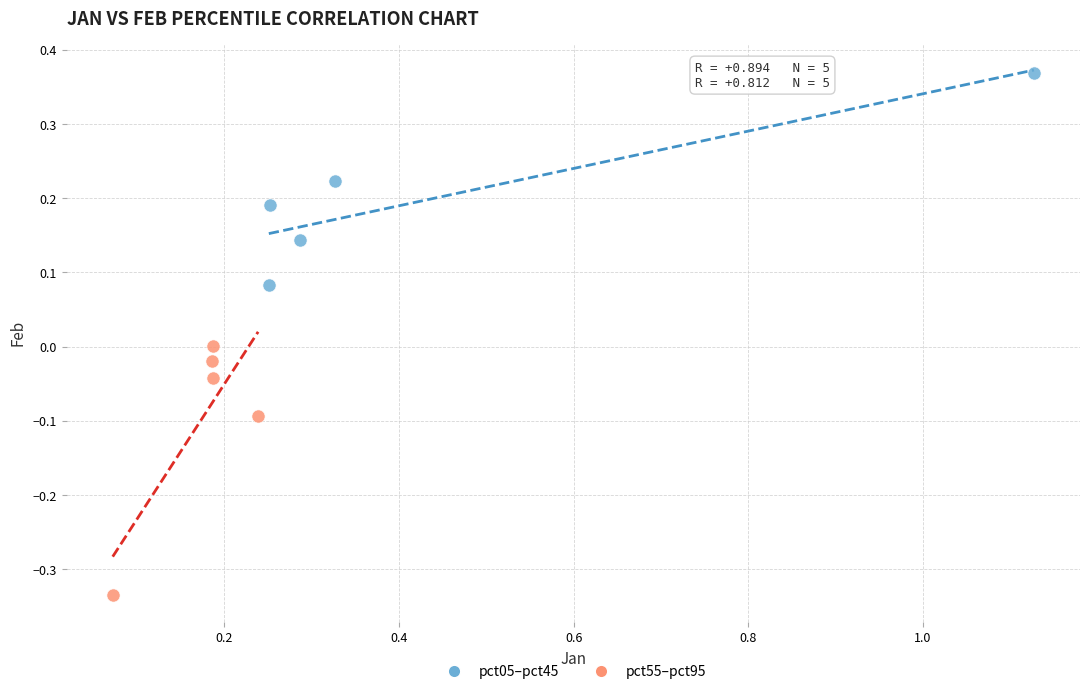

What are all the series names shown in the legend?

pct05–pct45, pct55–pct95